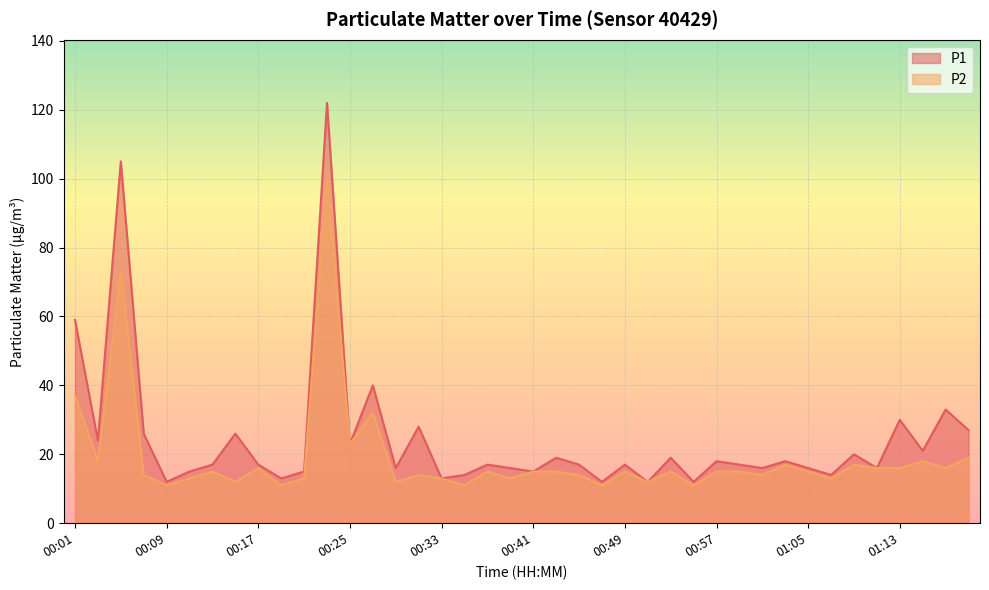

What is the average value of the P2 series?

19